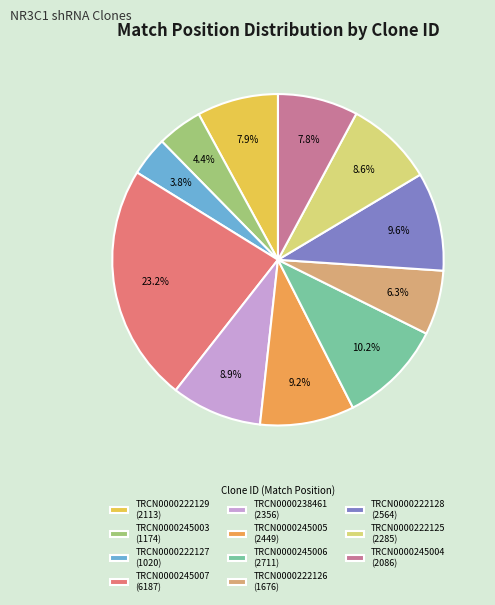

Is there a majority slice in this chart?

No